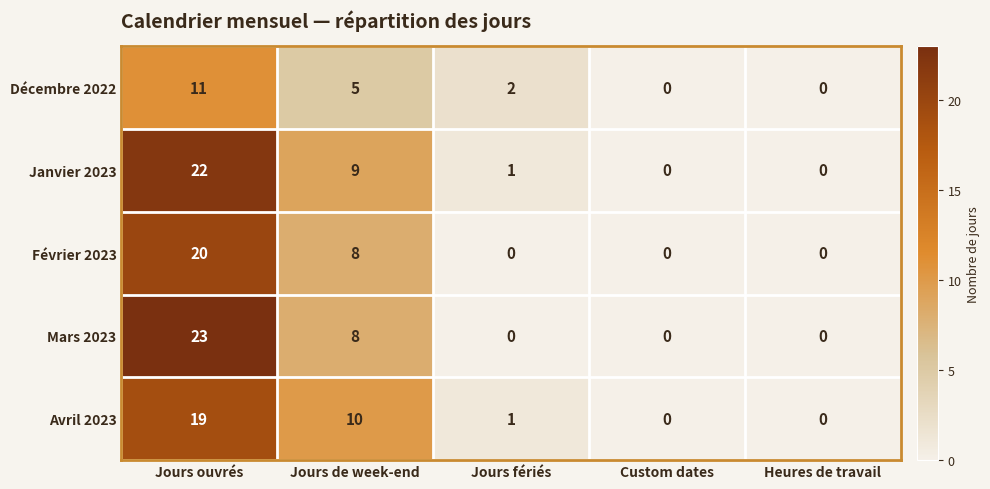

Which series has the largest total across all categories?

Janvier 2023